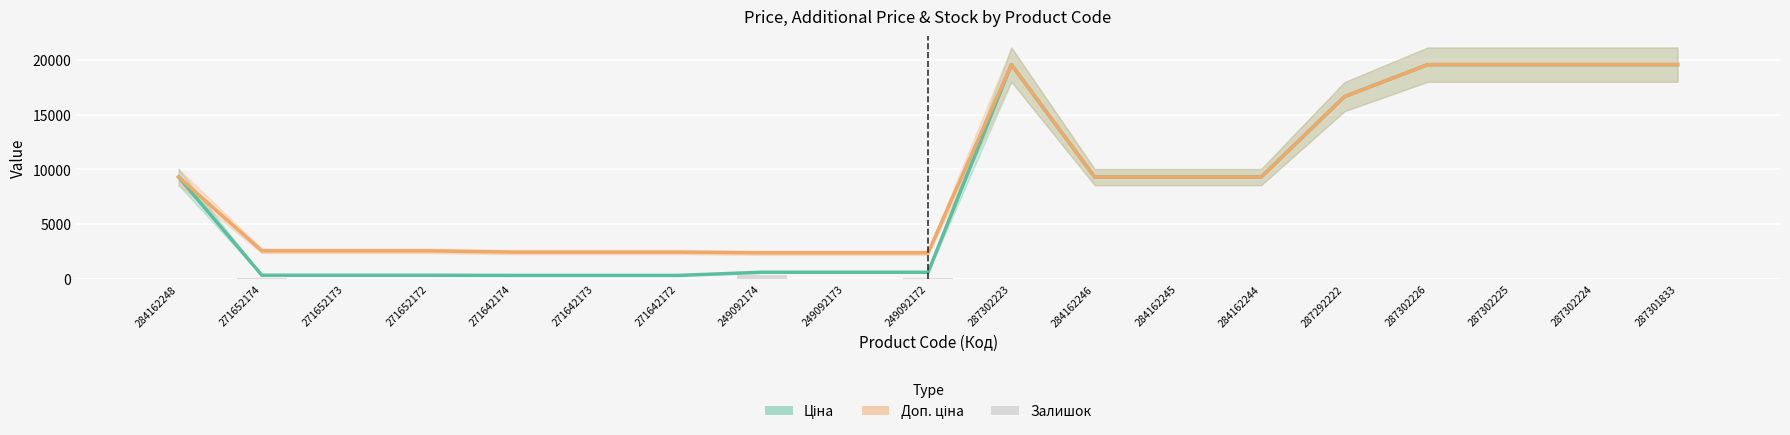

At how many categories does at least one series exceed 18401?

5